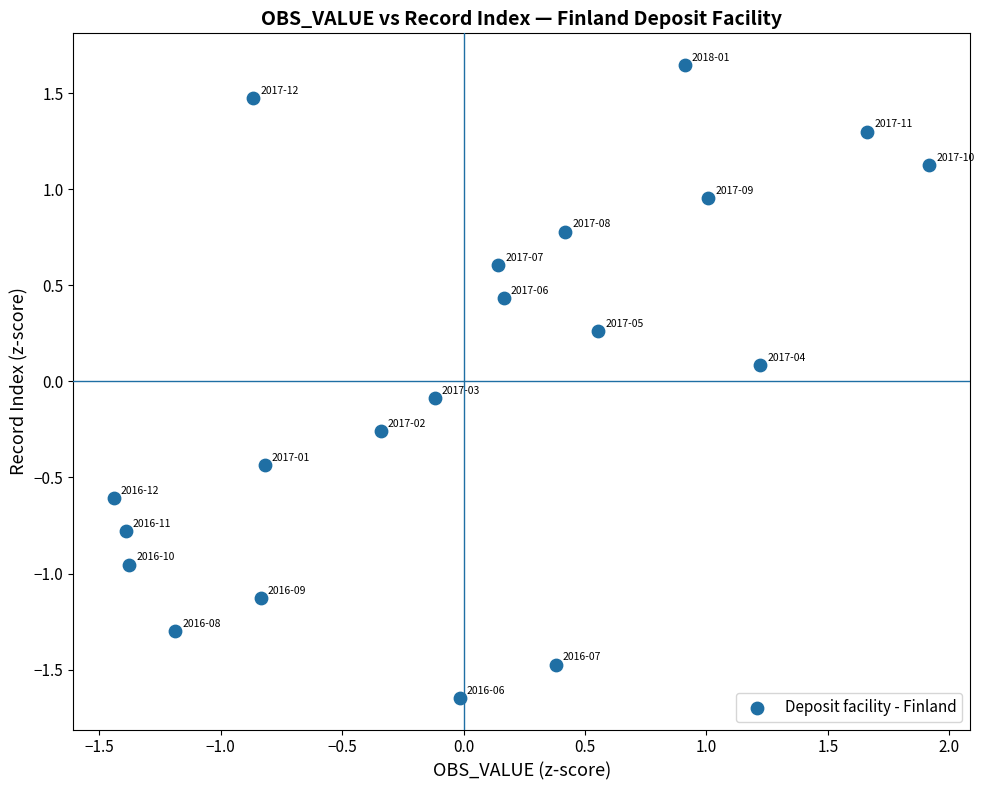

What is the range of Y values (max minus min)?

3.3